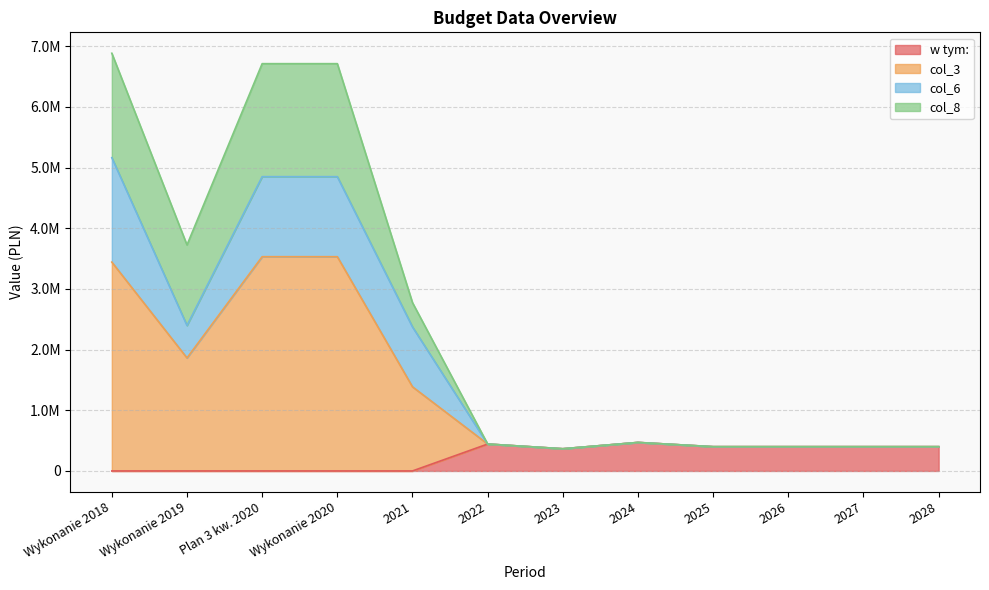

Does the chart have visible grid lines?

Yes